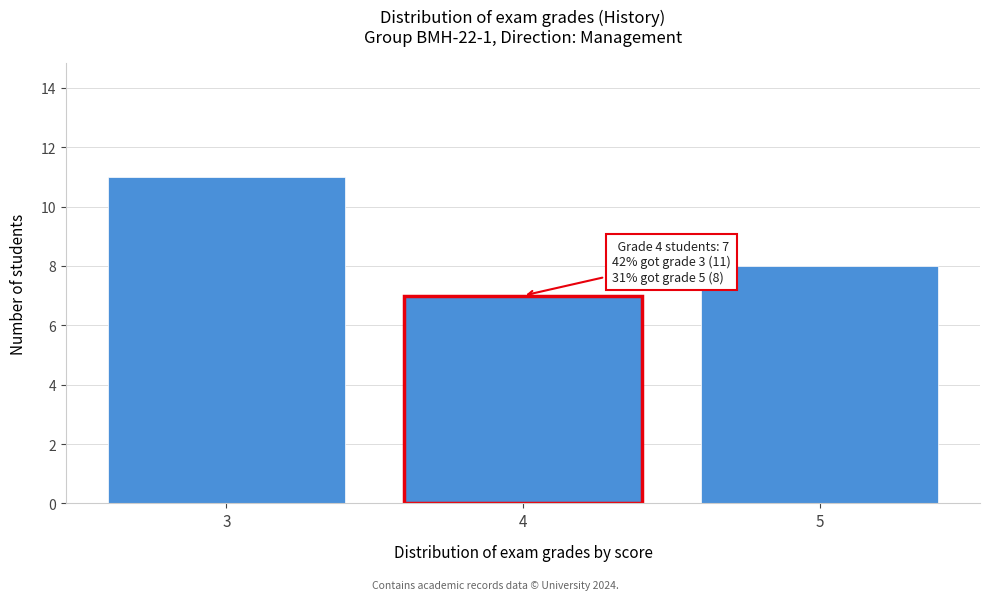

Reading right to left, list all the values displayed in this chart.

5=8	4=7	3=11